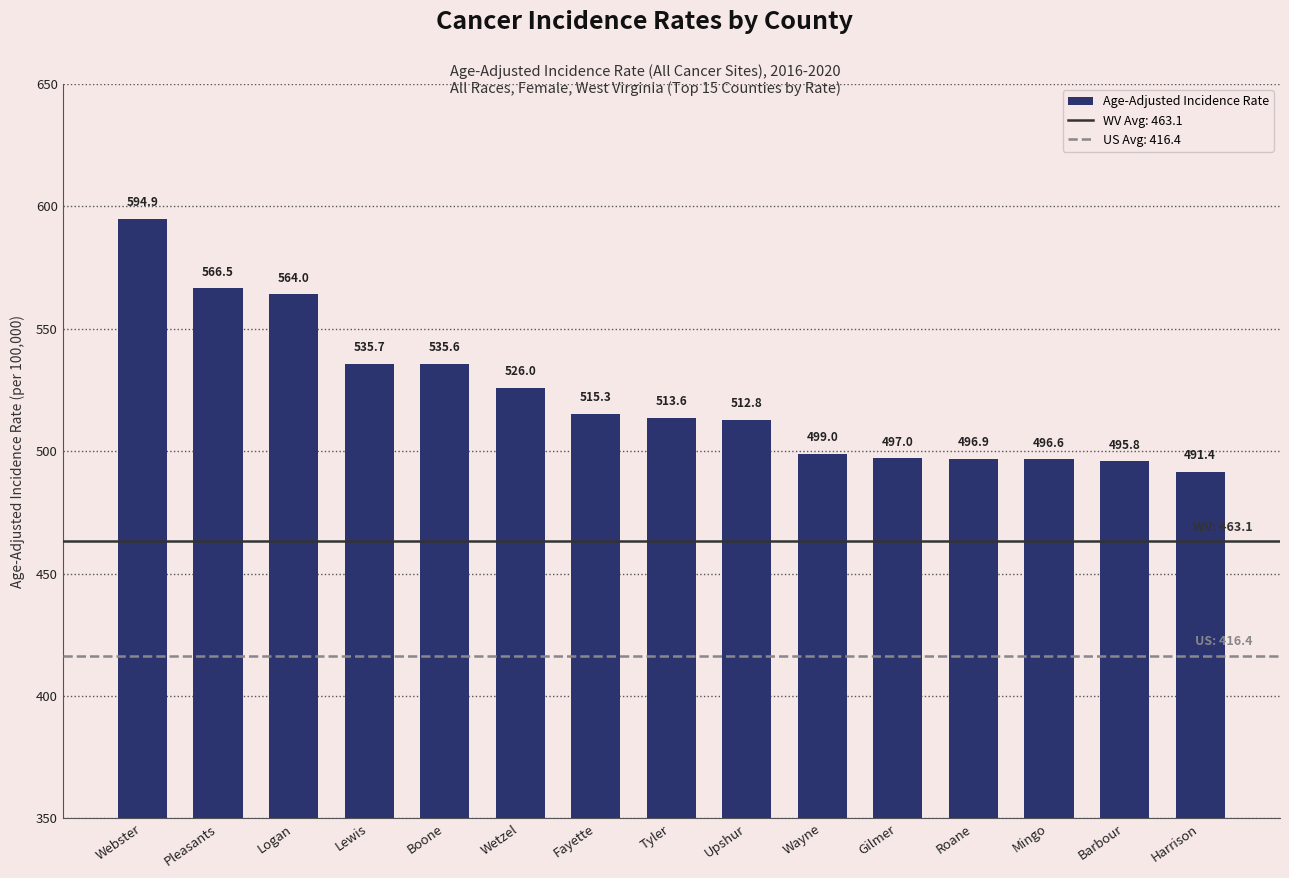

What is the average value?

522.7